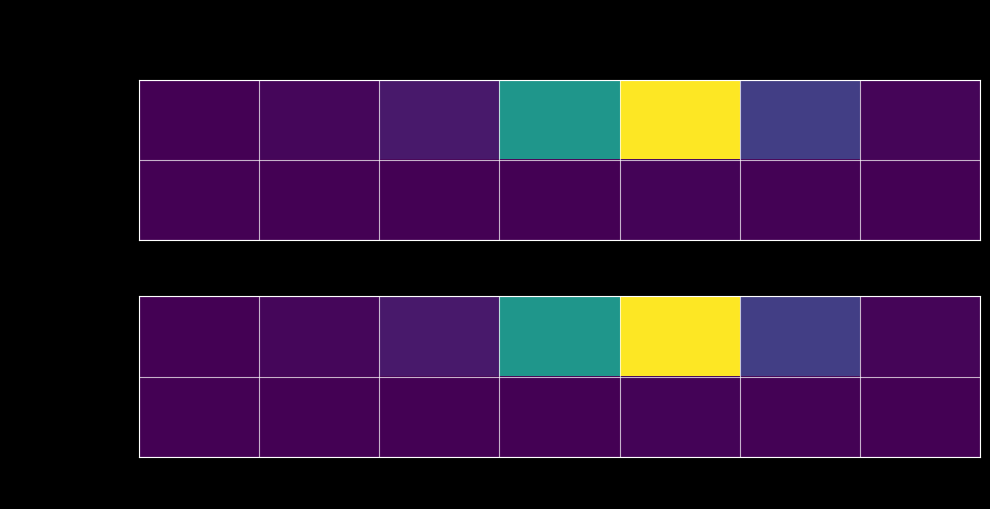

What is the lowest value of the EPICEA series?

0.6